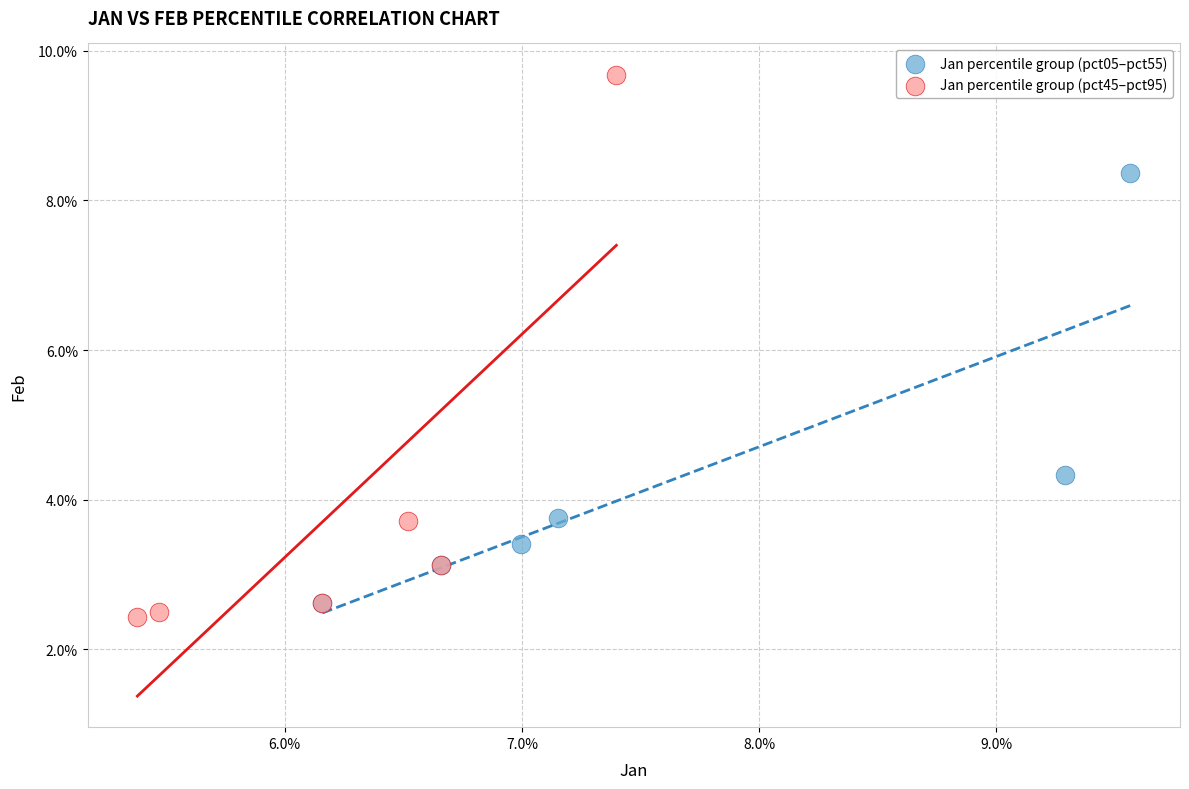

Which series has the largest Y range (max minus min)?

Jan percentile group (pct45–pct95)